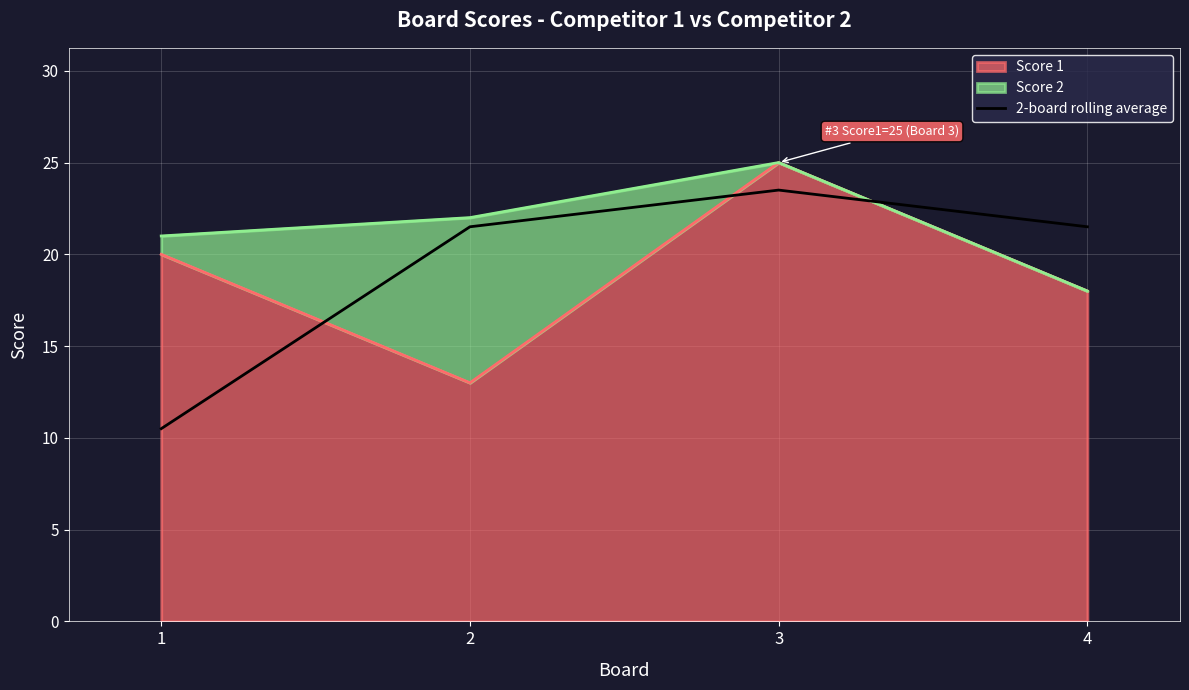

What is the average value?

19.2